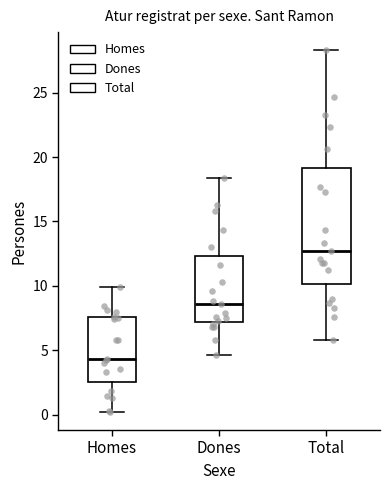

Which box has the lowest median line?

Homes